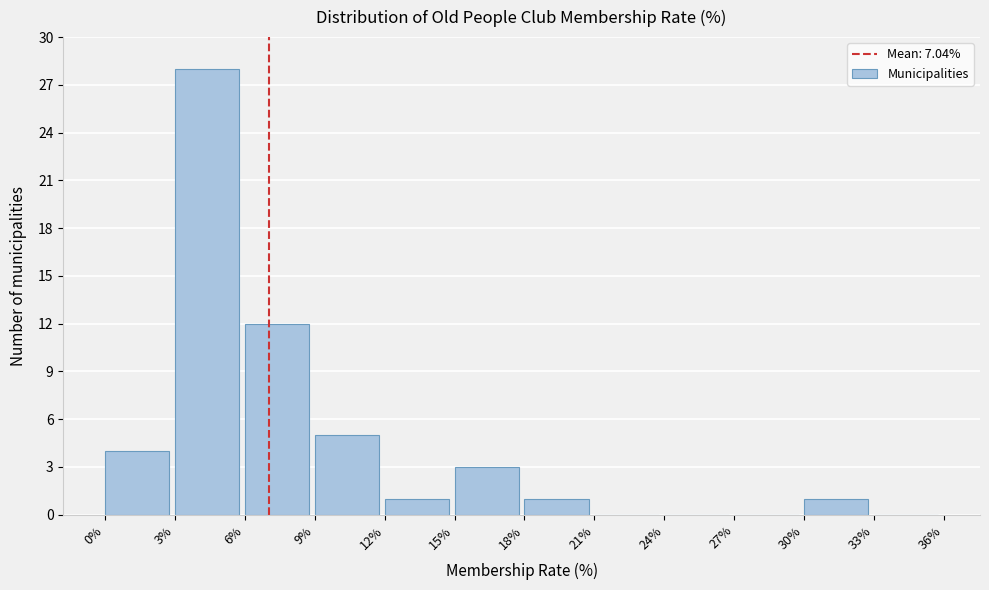

Reading left to right, list every bar in this chart as the range it spans on the x-axis followed by its height. The values are not printed on the chart, so give them approximately, as read against the axis.

0% to 3%: 4
3% to 6%: 28
6% to 9%: 12
9% to 12%: 5
12% to 15%: 1
15% to 18%: 3
18% to 21%: 1
21% to 24%: 0
24% to 27%: 0
27% to 30%: 0
30% to 33%: 1
33% to 36%: 0